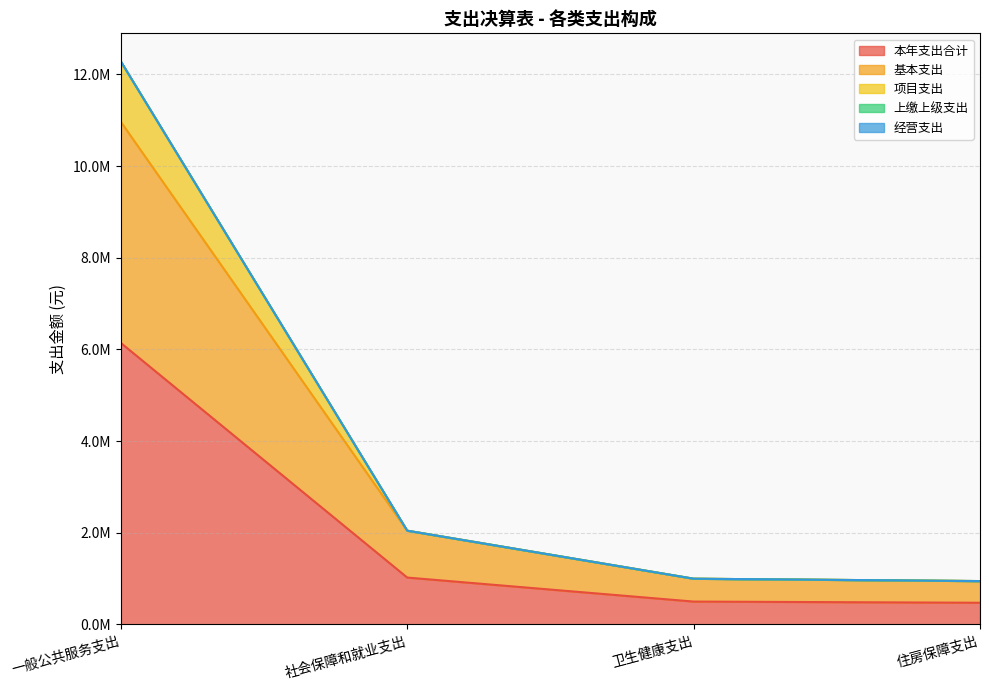

How many values in the 本年支出合计 series are below 1022813?

2